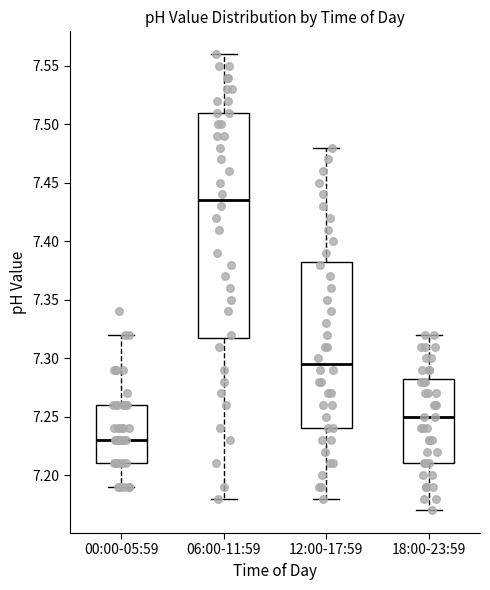

Where does the median line of the box for 00:00-05:59 sit on the y-axis? The values are not printed on the chart, so give them approximately, as read against the axis.

7.230